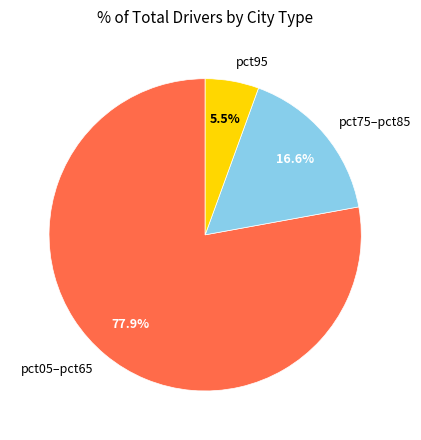

Which slice represents more than half of the pie?

pct05–pct65